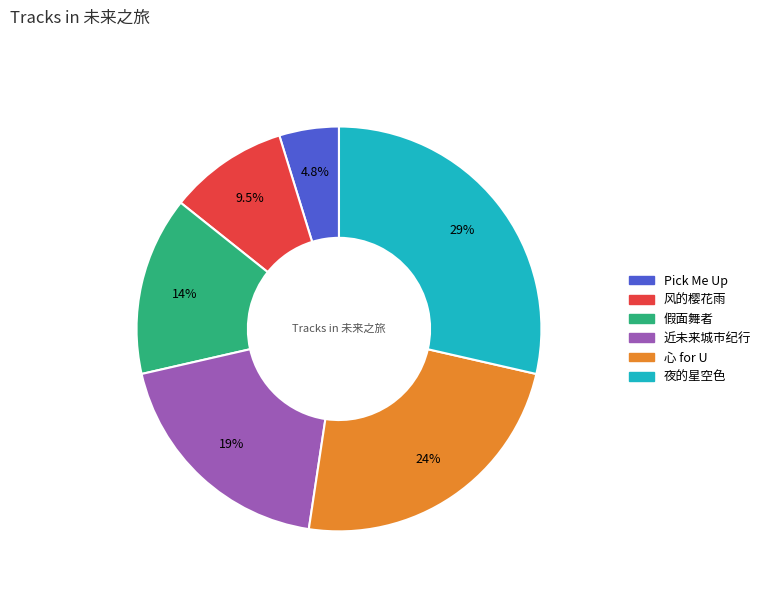

The 假面舞者 slice represents 27% of the pie. True or false?

False